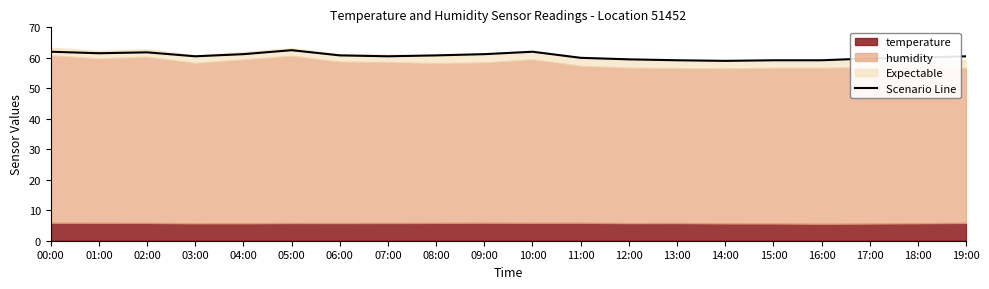

What is the difference between the values at 09:00 and 07:00?

0.7